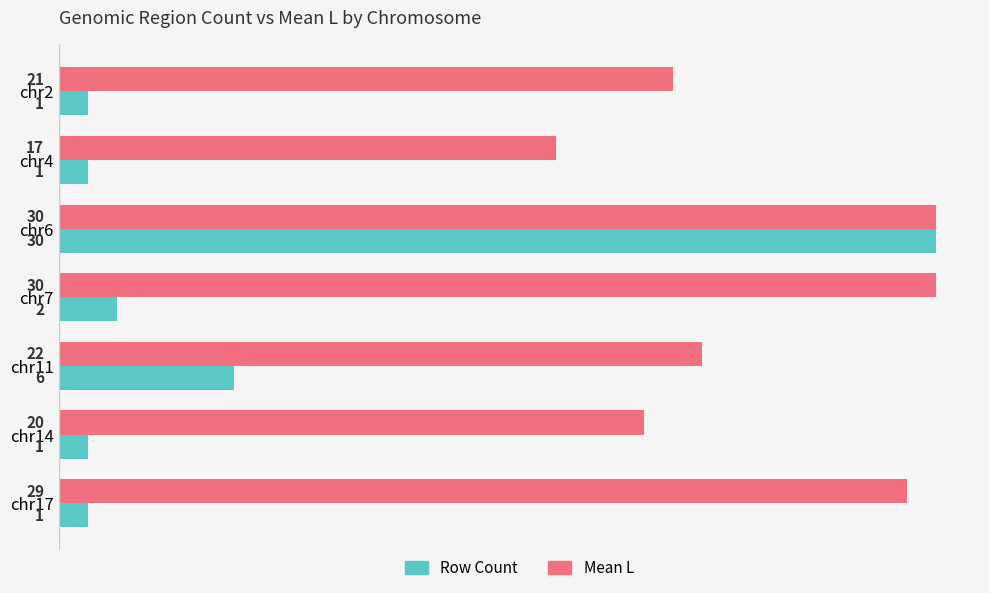

How many values in the Mean L series are below 22?

3